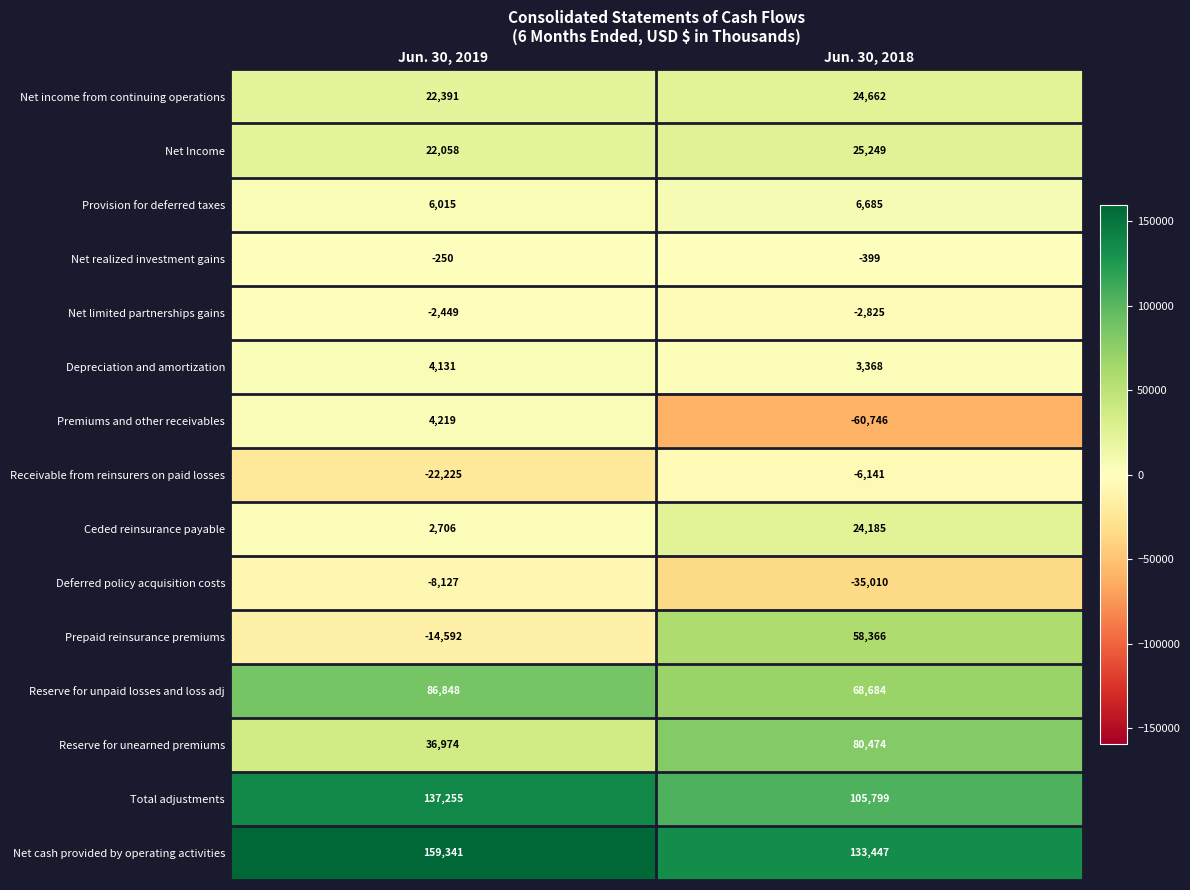

Reading left to right, extract all data points from this chart.

Net income from continuing operations: Jun. 30, 2019=22391	Jun. 30, 2018=24662
Net Income: Jun. 30, 2019=22058	Jun. 30, 2018=25249
Provision for deferred taxes: Jun. 30, 2019=6015	Jun. 30, 2018=6685
Net realized investment gains: Jun. 30, 2019=-250	Jun. 30, 2018=-399
Net limited partnerships gains: Jun. 30, 2019=-2449	Jun. 30, 2018=-2825
Depreciation and amortization: Jun. 30, 2019=4131	Jun. 30, 2018=3368
Premiums and other receivables: Jun. 30, 2019=4219	Jun. 30, 2018=-60746
Receivable from reinsurers on paid losses: Jun. 30, 2019=-22225	Jun. 30, 2018=-6141
Ceded reinsurance payable: Jun. 30, 2019=2706	Jun. 30, 2018=24185
Deferred policy acquisition costs: Jun. 30, 2019=-8127	Jun. 30, 2018=-35010
Prepaid reinsurance premiums: Jun. 30, 2019=-14592	Jun. 30, 2018=58366
Reserve for unpaid losses and loss adj: Jun. 30, 2019=86848	Jun. 30, 2018=68684
Reserve for unearned premiums: Jun. 30, 2019=36974	Jun. 30, 2018=80474
Total adjustments: Jun. 30, 2019=137255	Jun. 30, 2018=105799
Net cash provided by operating activities: Jun. 30, 2019=159341	Jun. 30, 2018=133447